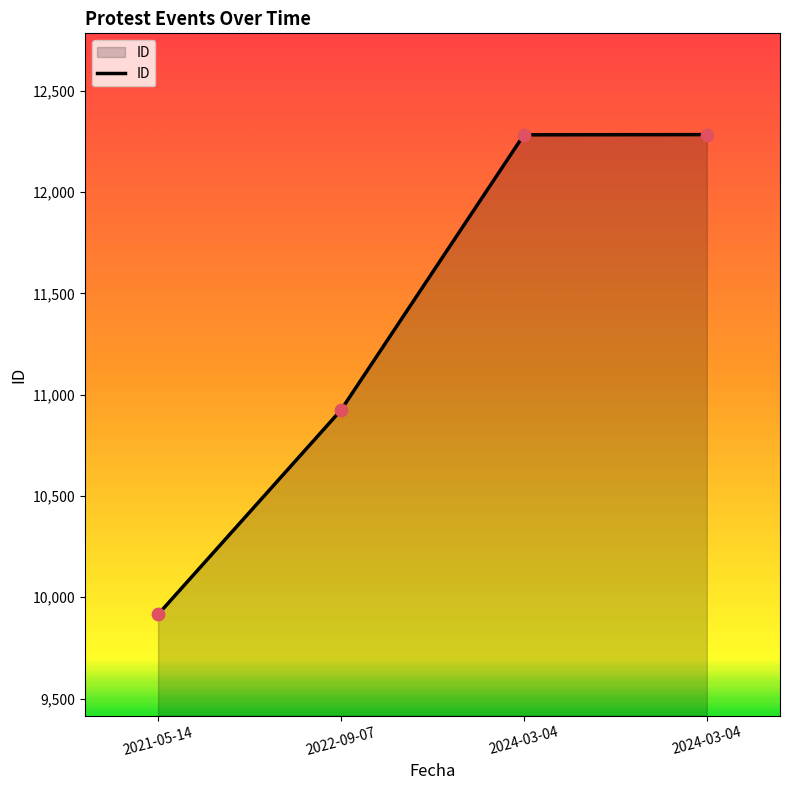

What is the ratio of the value at 2022-09-07 to the value at 2021-05-14?

1.1